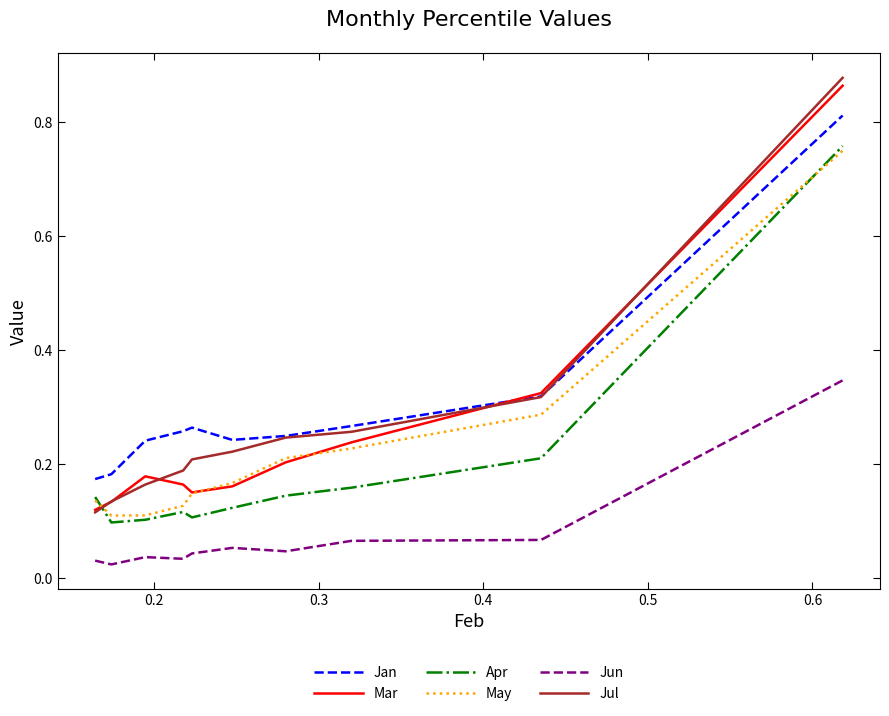

True or false: Apr and Jun cross at least once.

False